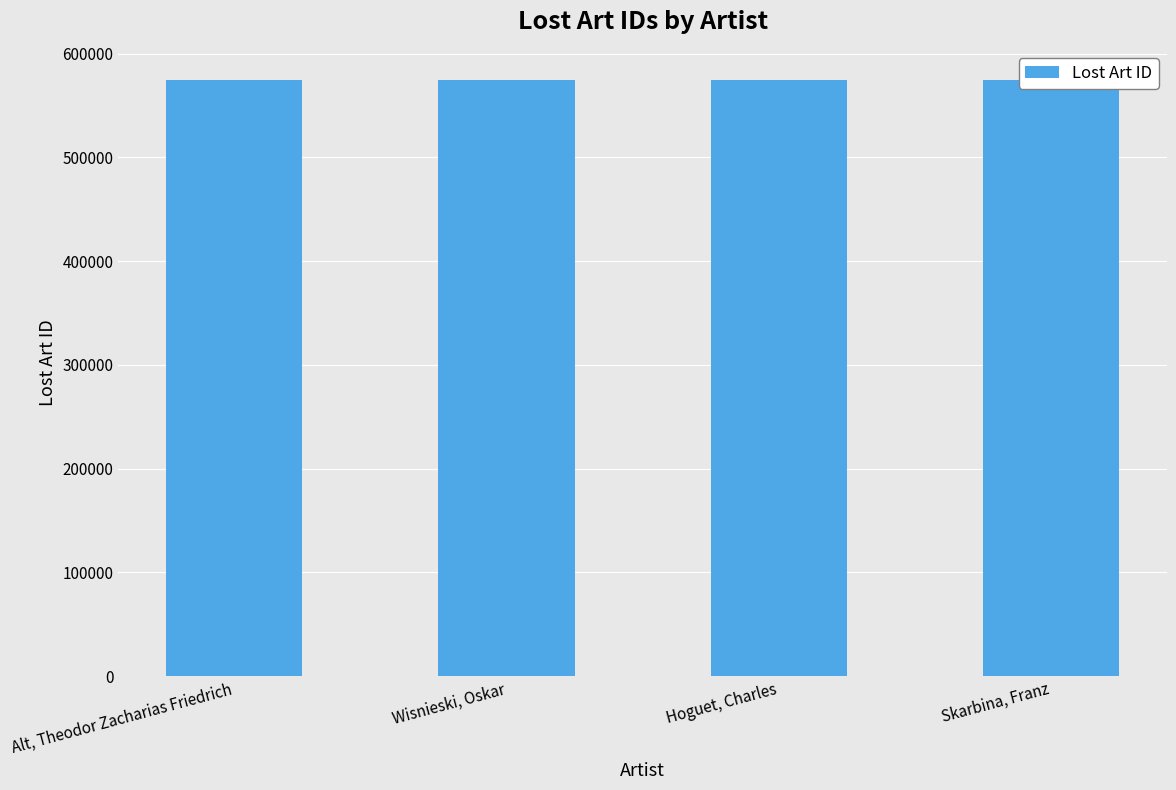

What is the sum of all values?

2299401